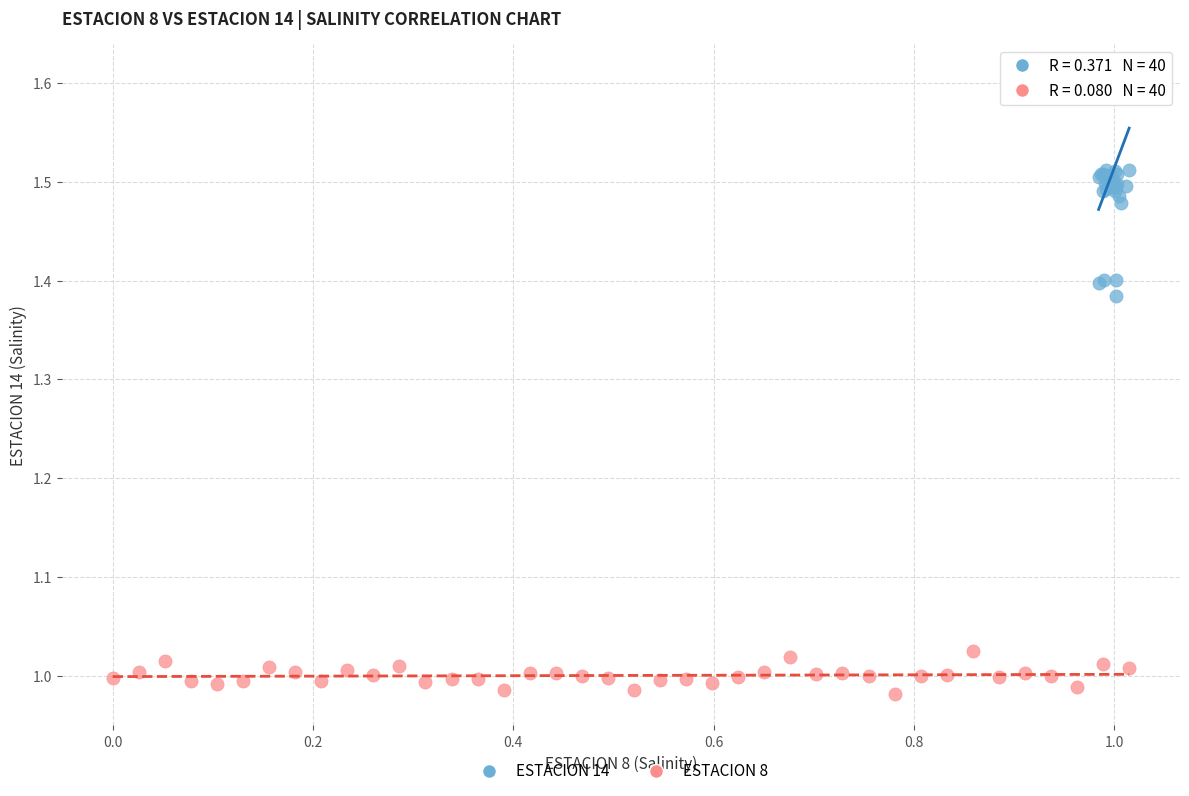

Which series reaches the minimum Y coordinate?

ESTACION 8